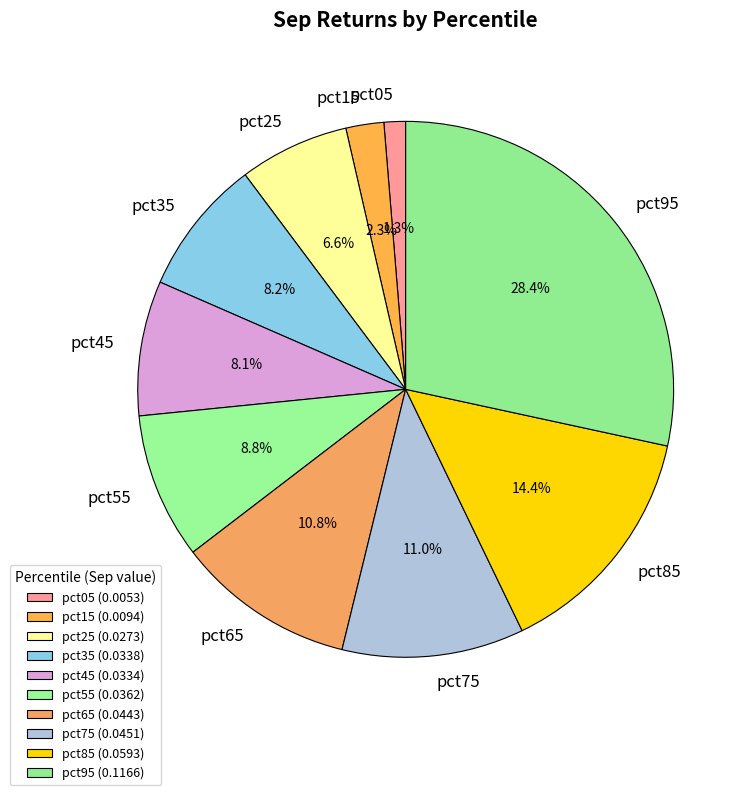

To the nearest percent, what is the difference between the largest and smallest slice percentages?

27%